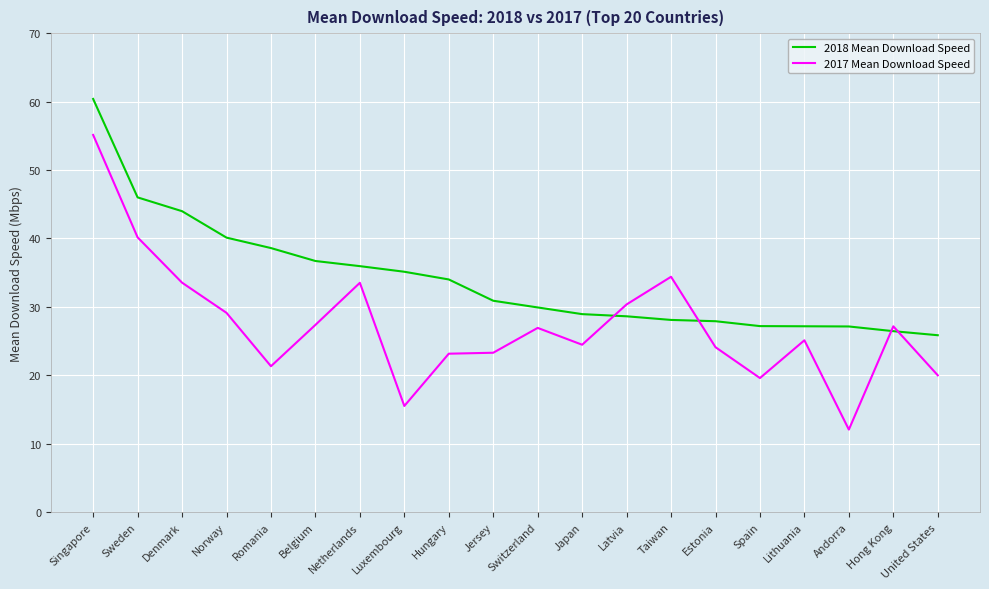

Rank the series by their maximum value, from lowest to highest.

2017 Mean Download Speed, 2018 Mean Download Speed